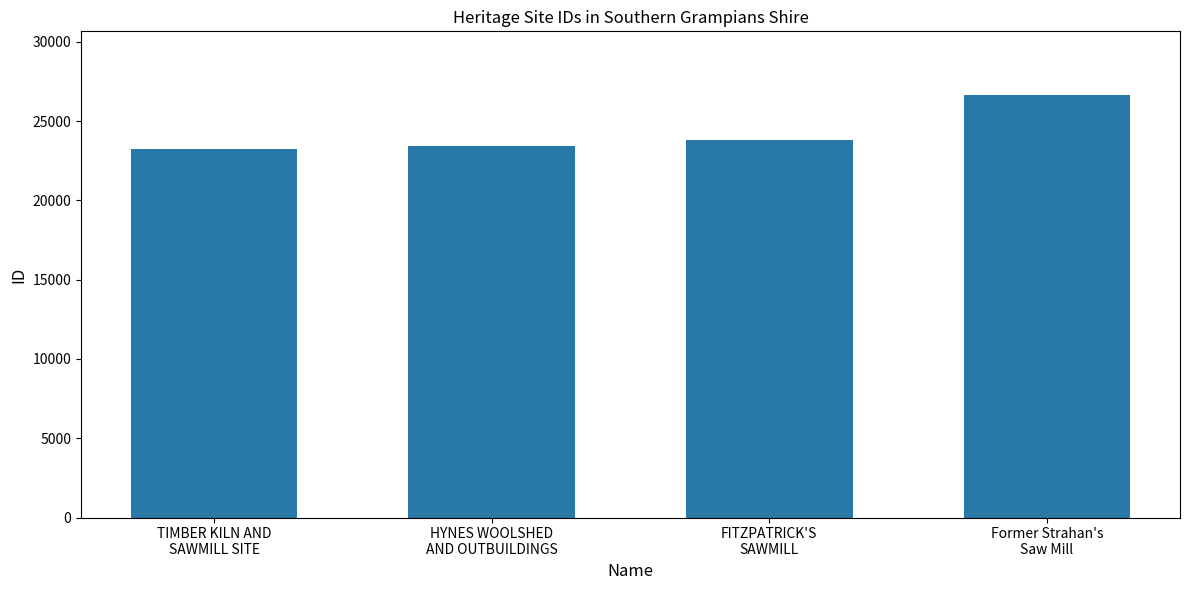

What is the sum of the values at HYNES WOOLSHED
AND OUTBUILDINGS and FITZPATRICK'S
SAWMILL?

47183